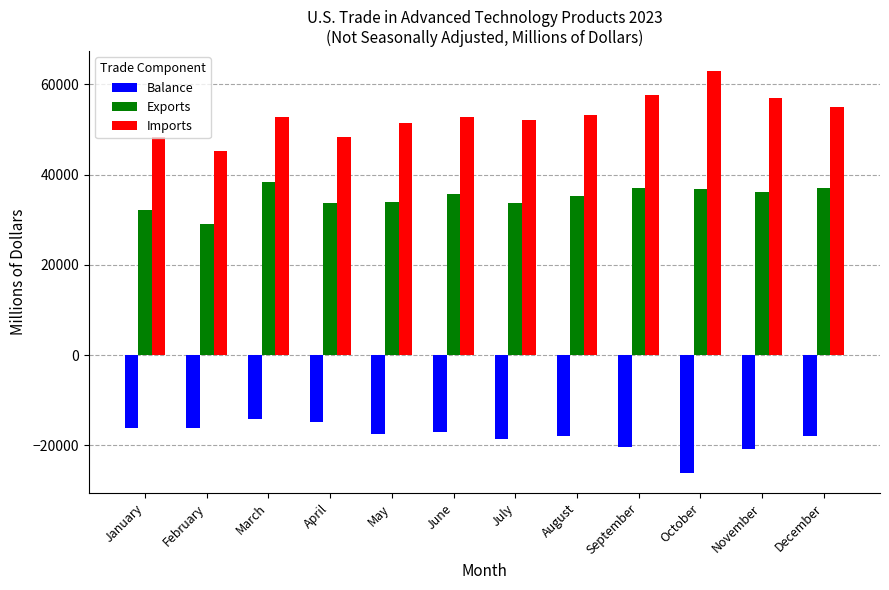

What is the approximate value of Imports at June?

52717